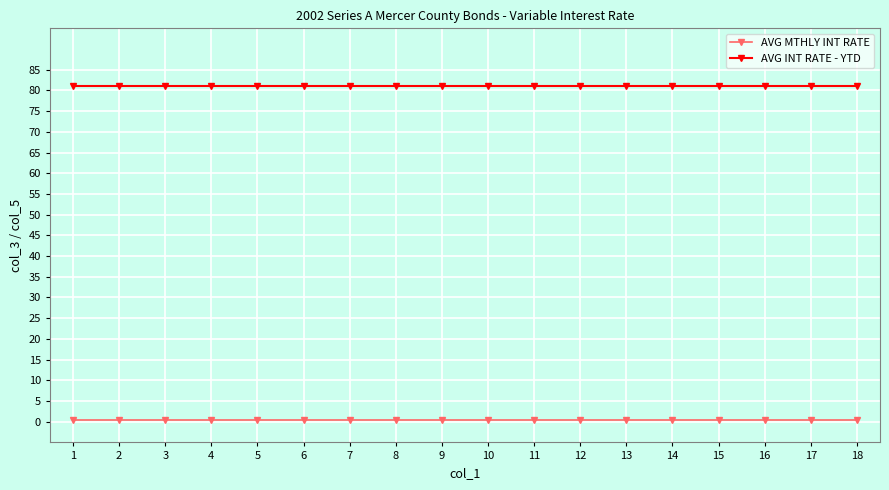

Reading left to right, transcribe all the data shown in this chart.

AVG MTHLY INT RATE: 0.4	0.4	0.4	0.4	0.4	0.4	0.4	0.4	0.4	0.4	0.4	0.4	0.4	0.4	0.4	0.4	0.4	0.4
AVG INT RATE - YTD: 81.1	81.1	81.1	81.1	81.1	81.1	81.1	81.1	81.1	81.1	81.1	81.1	81.1	81.1	81.1	81.1	81.1	81.1